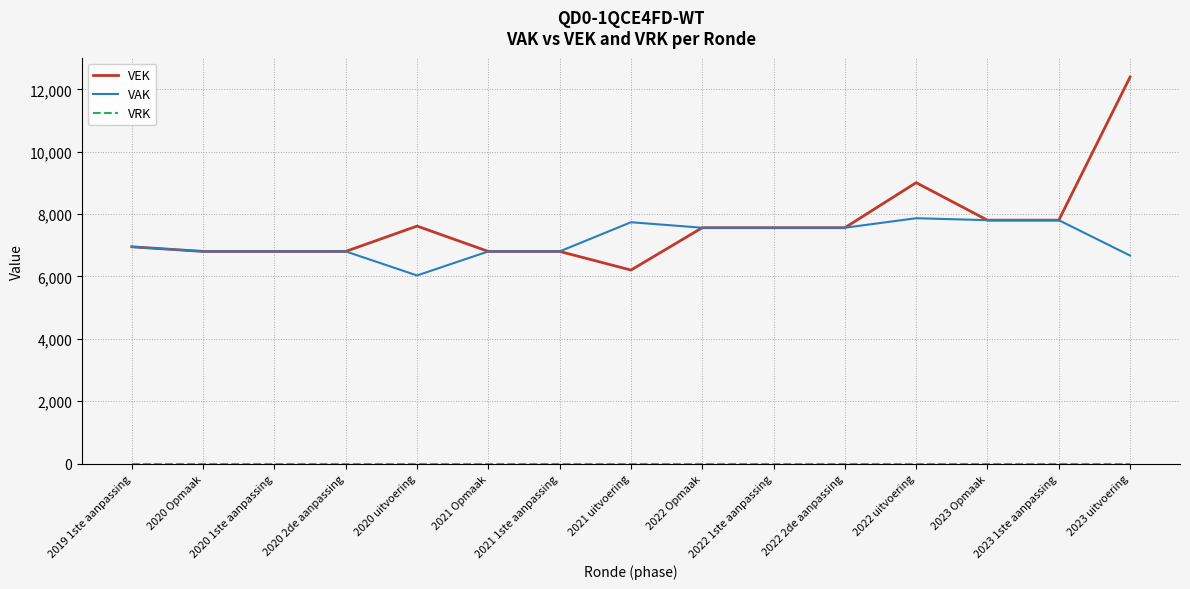

Is this an area chart (filled region under the line)?

No